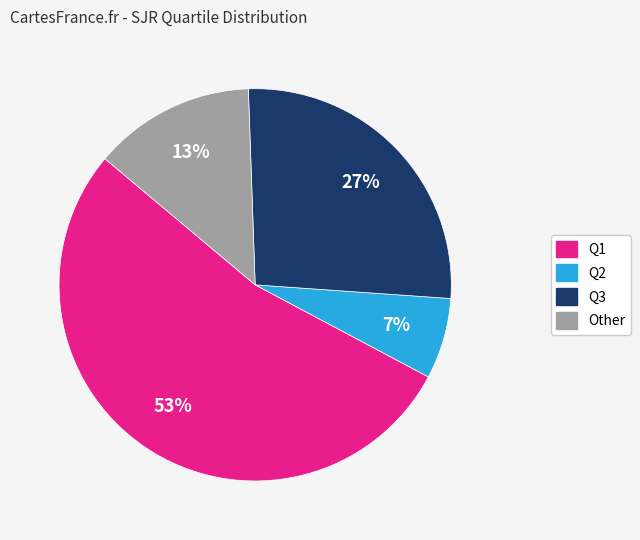

Rank the categories by value from highest to lowest.

Q1, Q3, Other, Q2